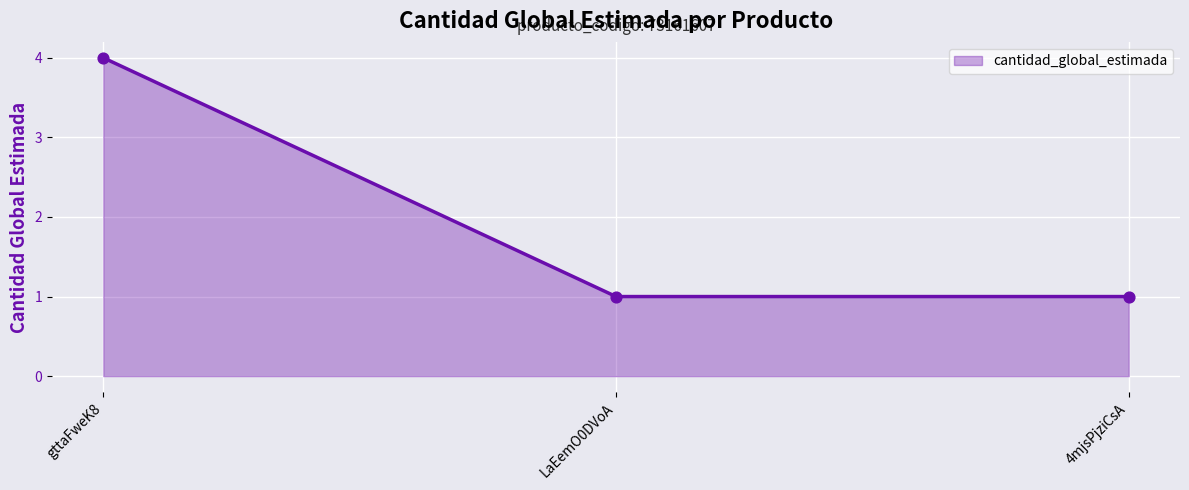

Approximately how many times larger is the value at gttaFweK8 compared to 4mjsPjziCsA?

4.0